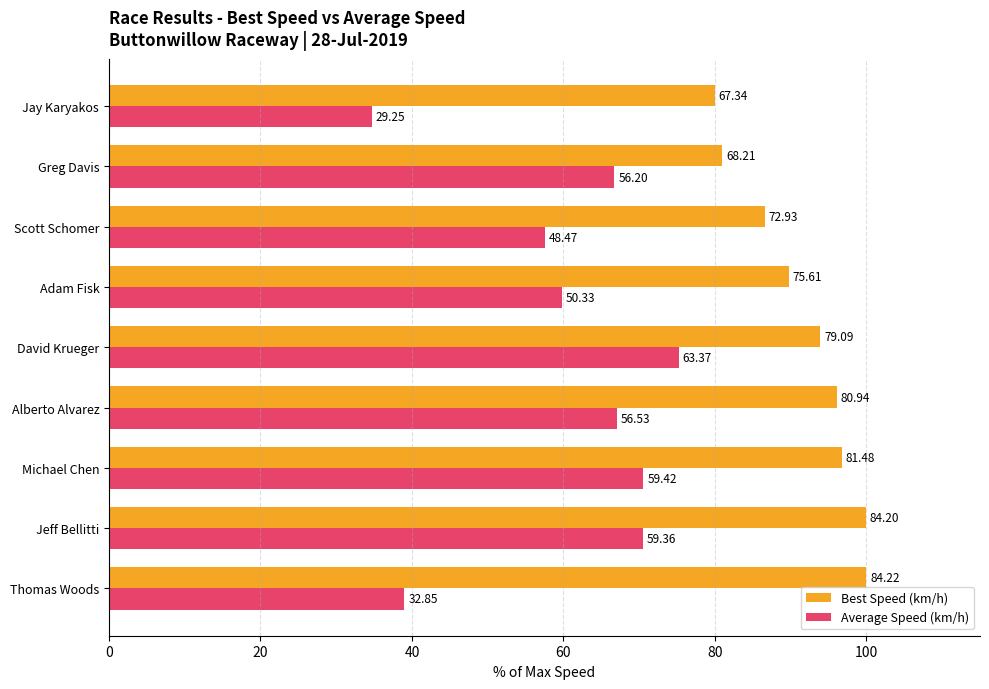

What are all the series names shown in the legend?

Best Speed (km/h), Average Speed (km/h)